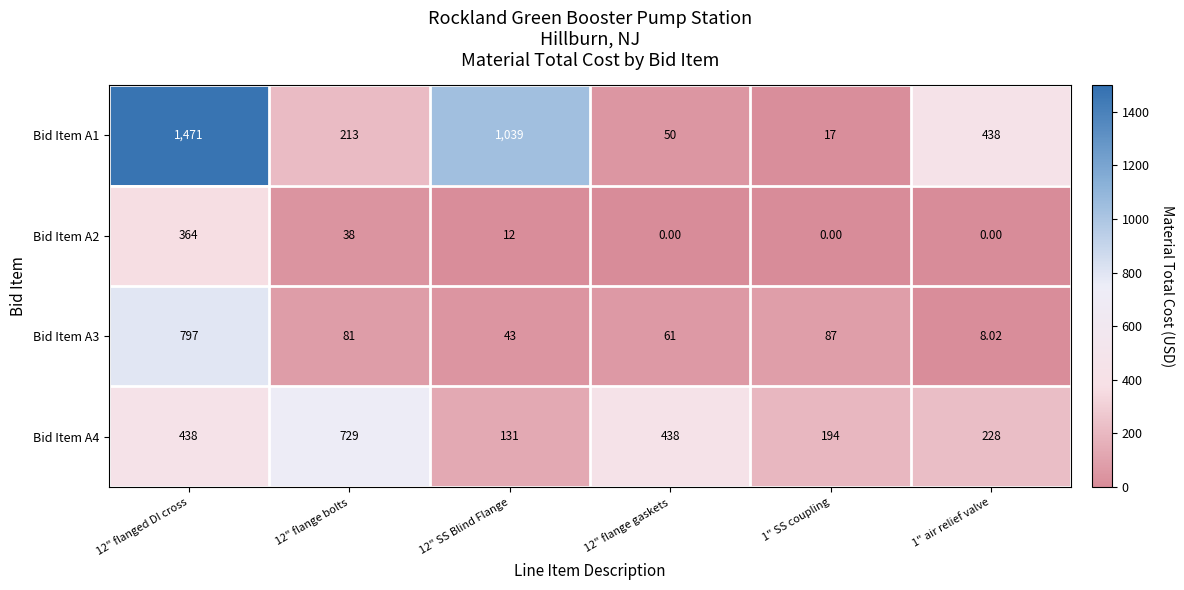

Is the value of Bid Item A1 at 12" SS Blind Flange greater than the value of Bid Item A4 at 1" air relief valve?

Yes